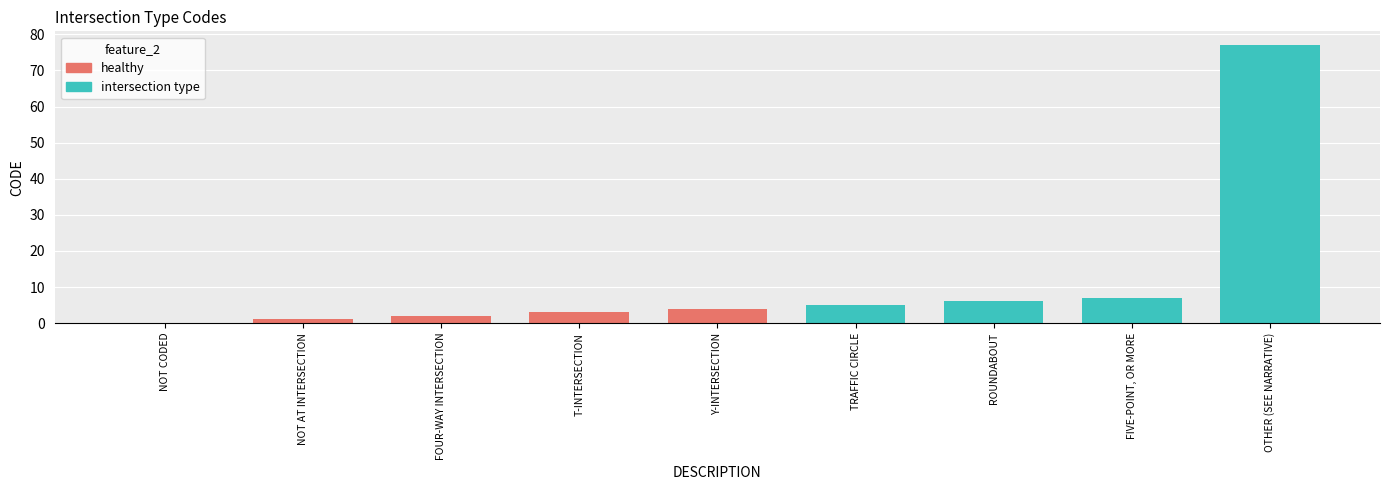

What is the value of the 7th bar from the left?

6